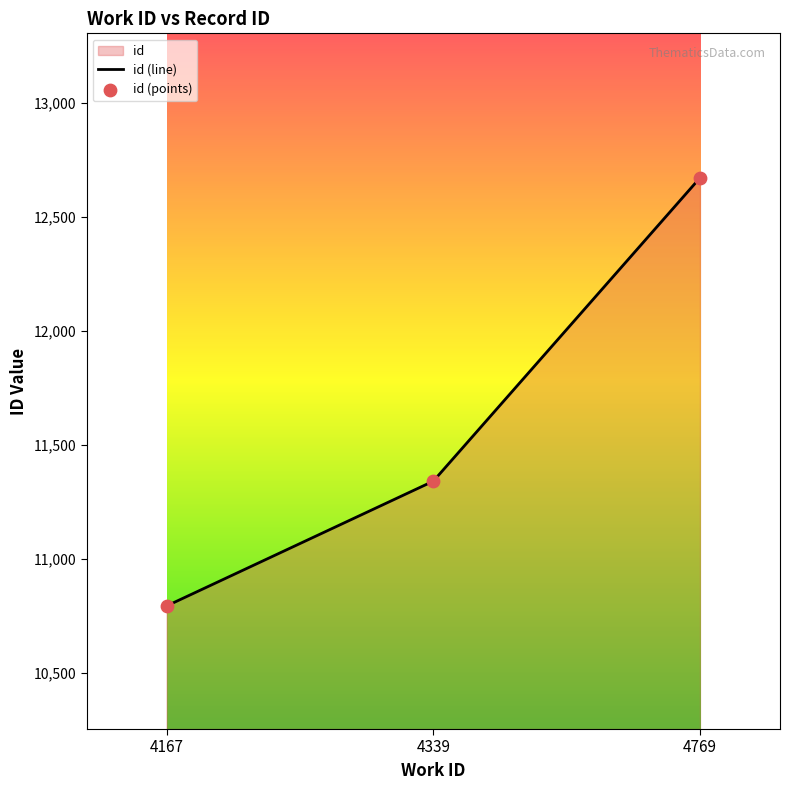

What is the change in value from 4339 to 4769?

+1330